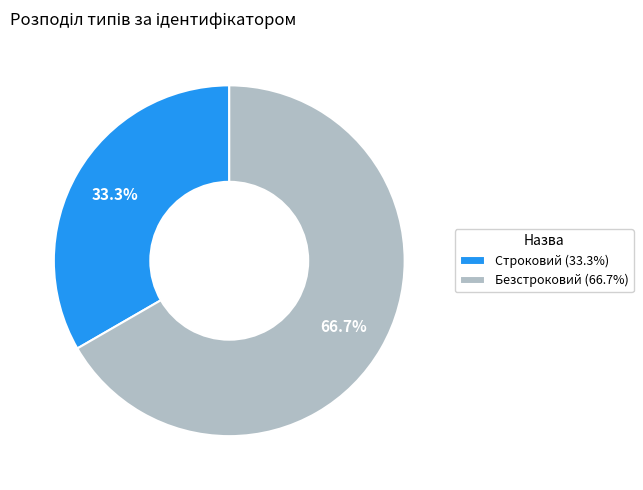

Rank the categories by value from highest to lowest.

Безстроковий, Строковий